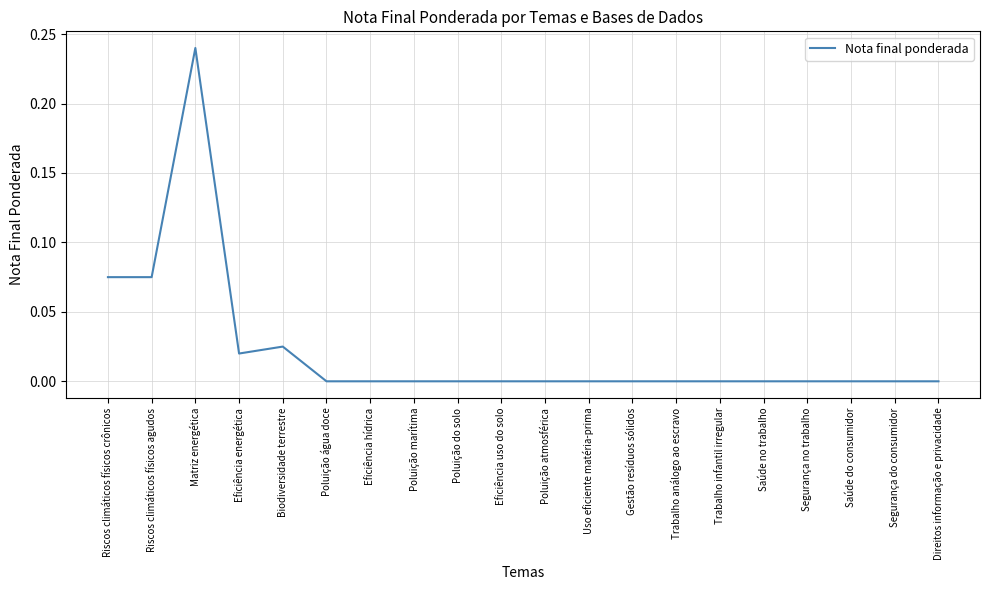

What position from the left is Poluição do solo?

9